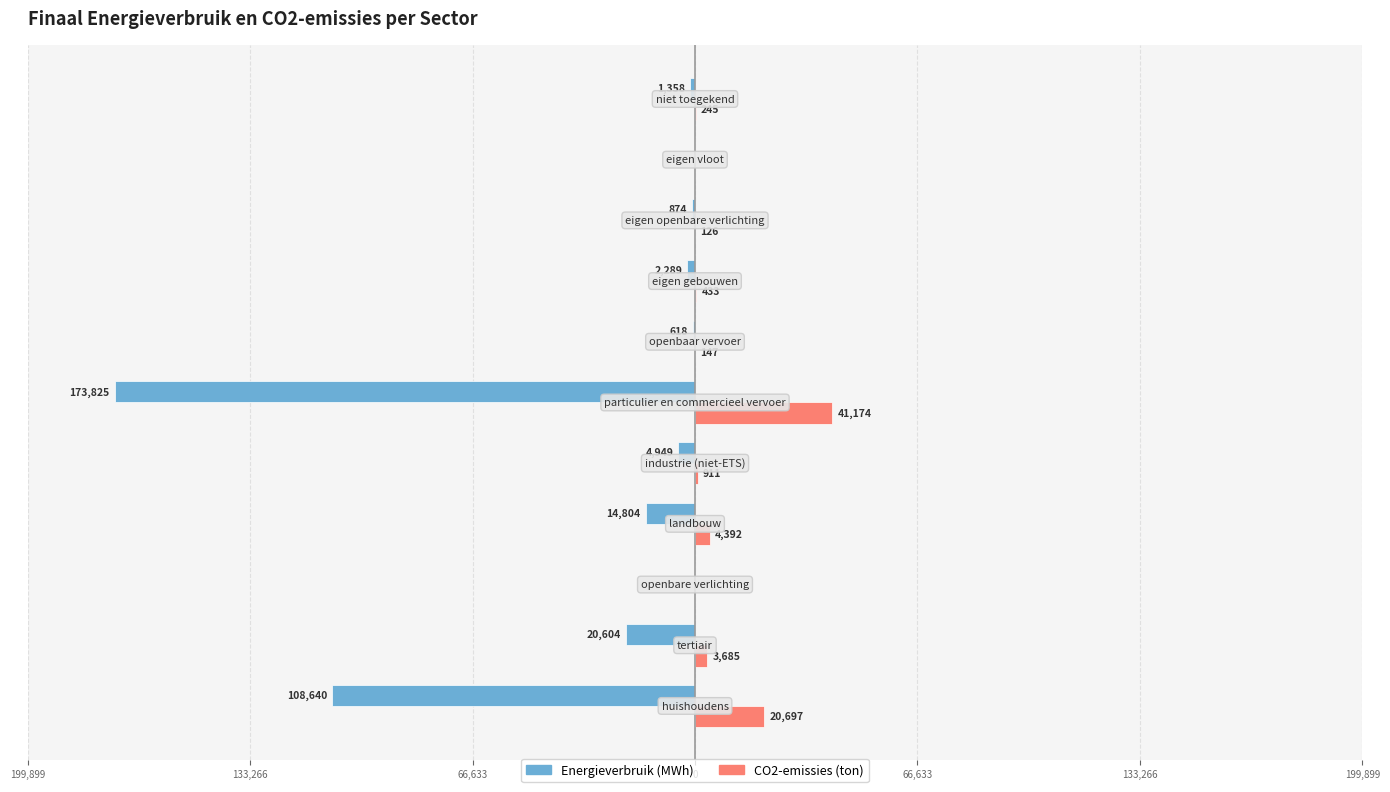

What is the sum of all CO2-emissies (ton) values?

71810.7